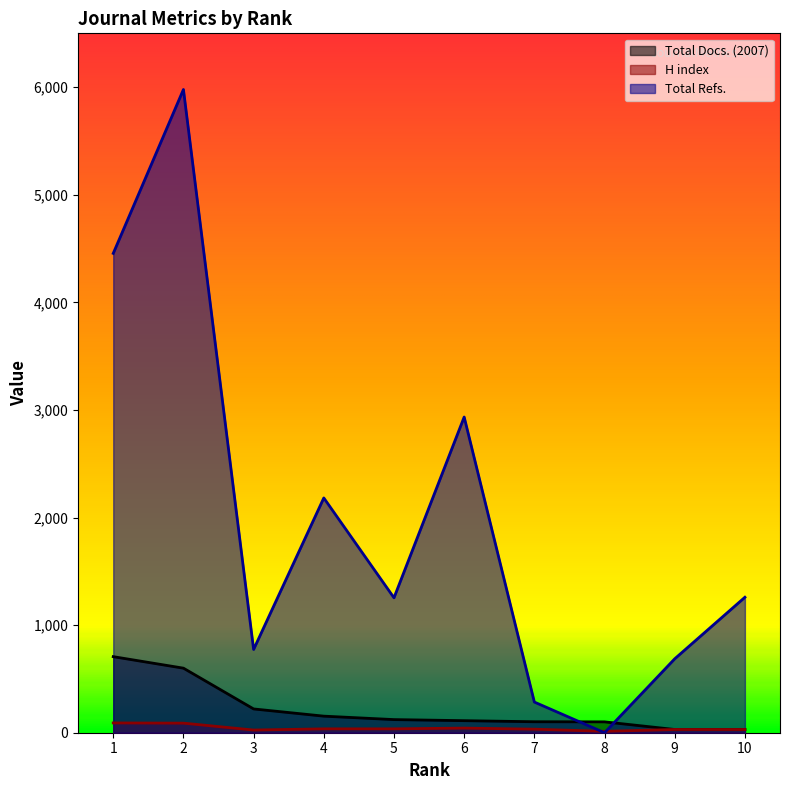

What is the value of the Total Refs. point at the 2nd from the left?

5978